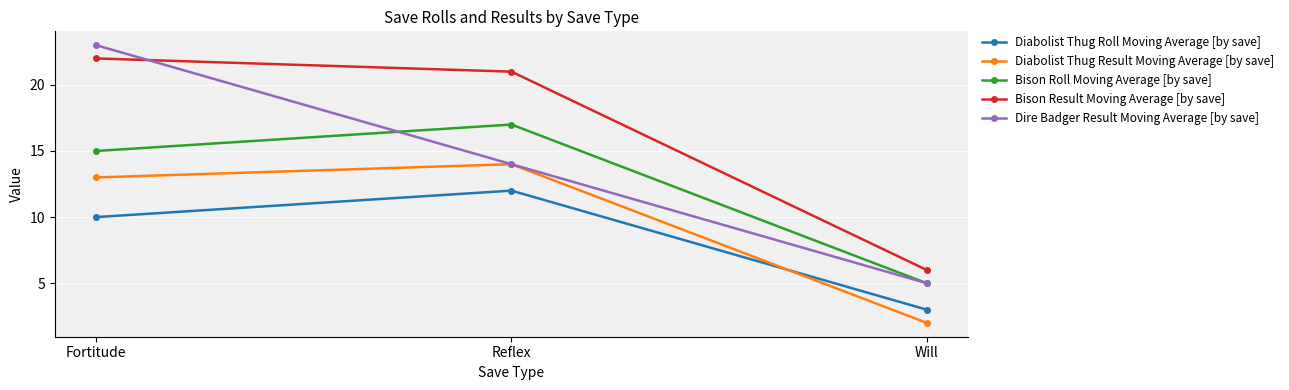

Reading left to right, extract all data points from this chart.

Diabolist Thug Roll Moving Average [by save]: Fortitude=10	Reflex=12	Will=3
Diabolist Thug Result Moving Average [by save]: Fortitude=13	Reflex=14	Will=2
Bison Roll Moving Average [by save]: Fortitude=15	Reflex=17	Will=5
Bison Result Moving Average [by save]: Fortitude=22	Reflex=21	Will=6
Dire Badger Result Moving Average [by save]: Fortitude=23	Reflex=14	Will=5